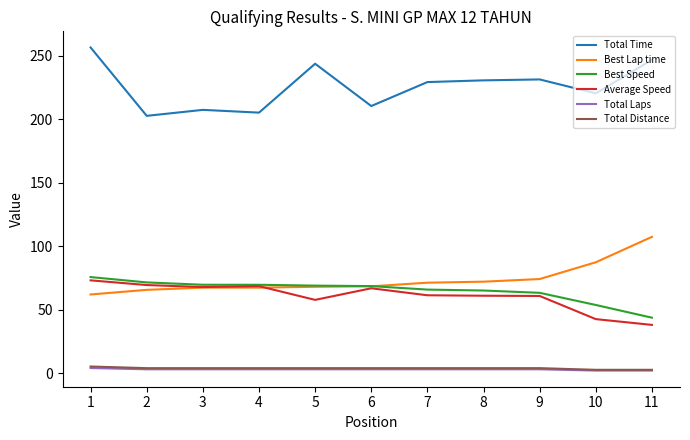

At which category does the chart reach its peak across all series?

1